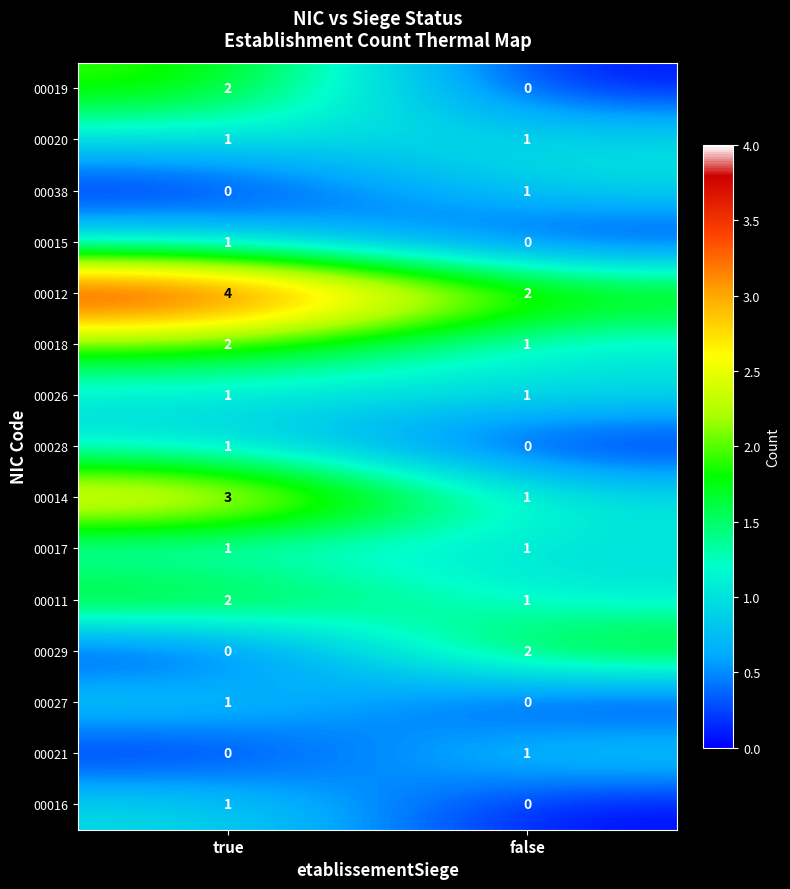

At which category is the sum across all series the highest?

true